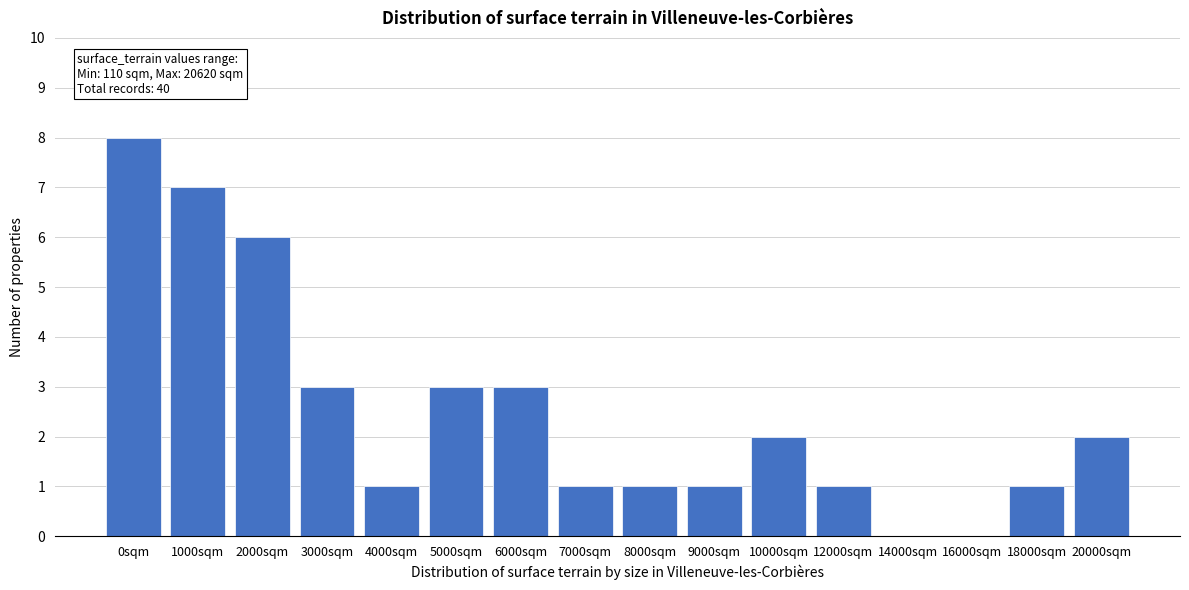

Reading left to right, extract all data points from this chart.

0sqm=8	1000sqm=7	2000sqm=6	3000sqm=3	4000sqm=1	5000sqm=3	6000sqm=3	7000sqm=1	8000sqm=1	9000sqm=1	10000sqm=2	12000sqm=1	14000sqm=0	16000sqm=0	18000sqm=1	20000sqm=2